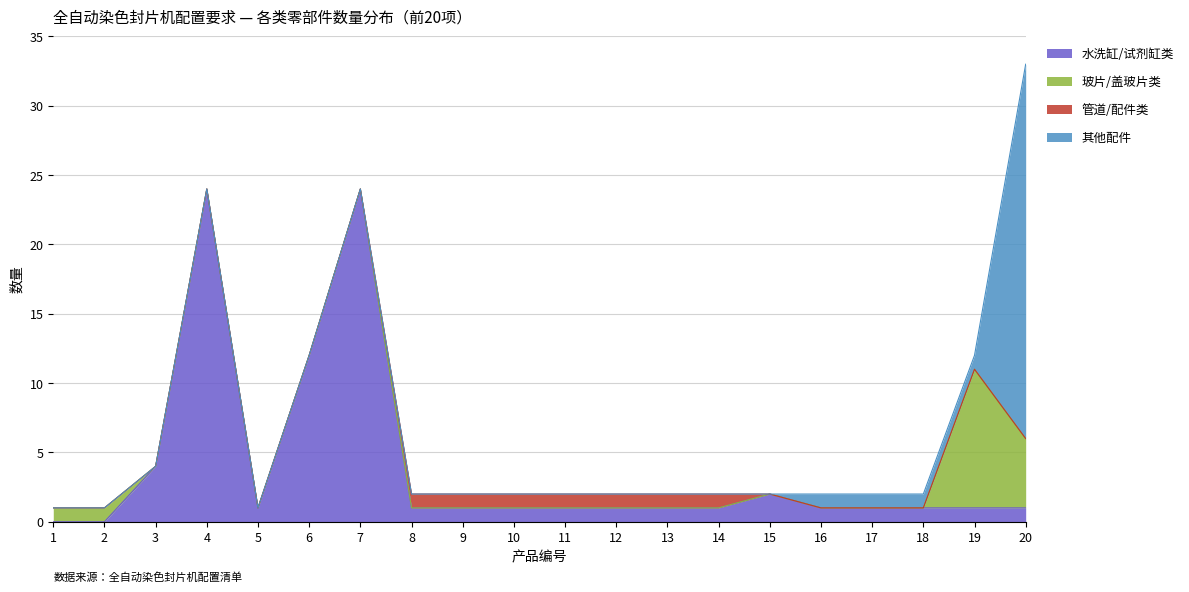

True or false: 其他配件 has more than 1 interior local peaks.

False